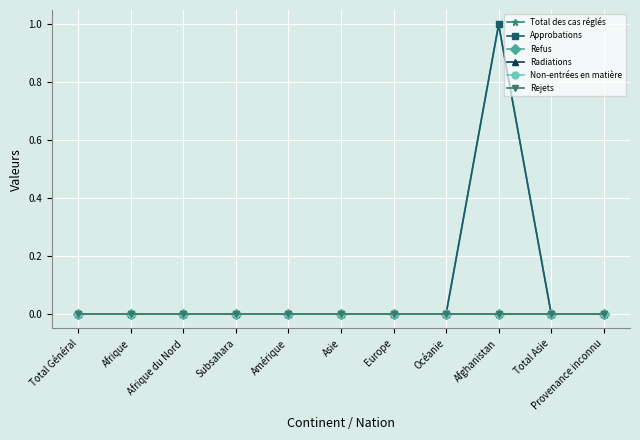

Is this an area chart (filled region under the line)?

No